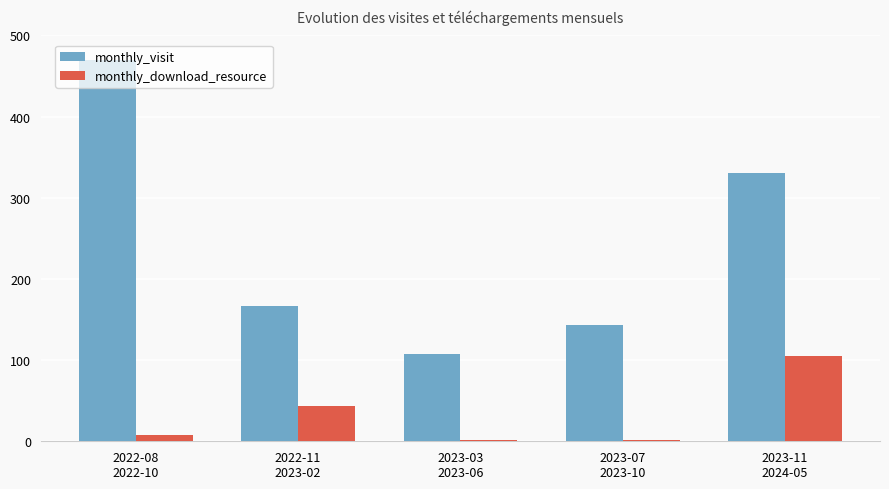

What position from the right is 2022-11
2023-02?

4